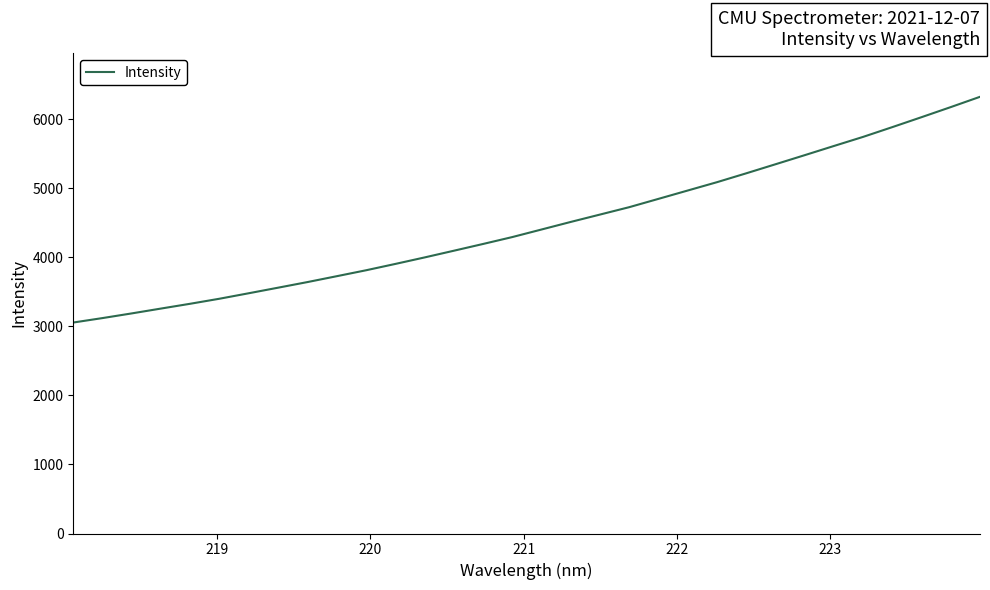

What is the maximum value shown in the chart?

6326.0